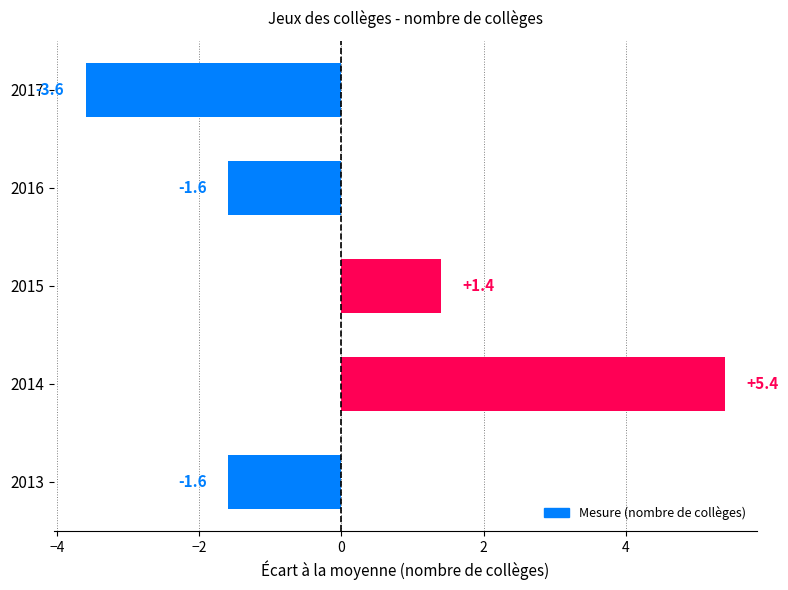

Reading bottom to top, extract all data points from this chart.

-1.6	5.4	1.4	-1.6	-3.6